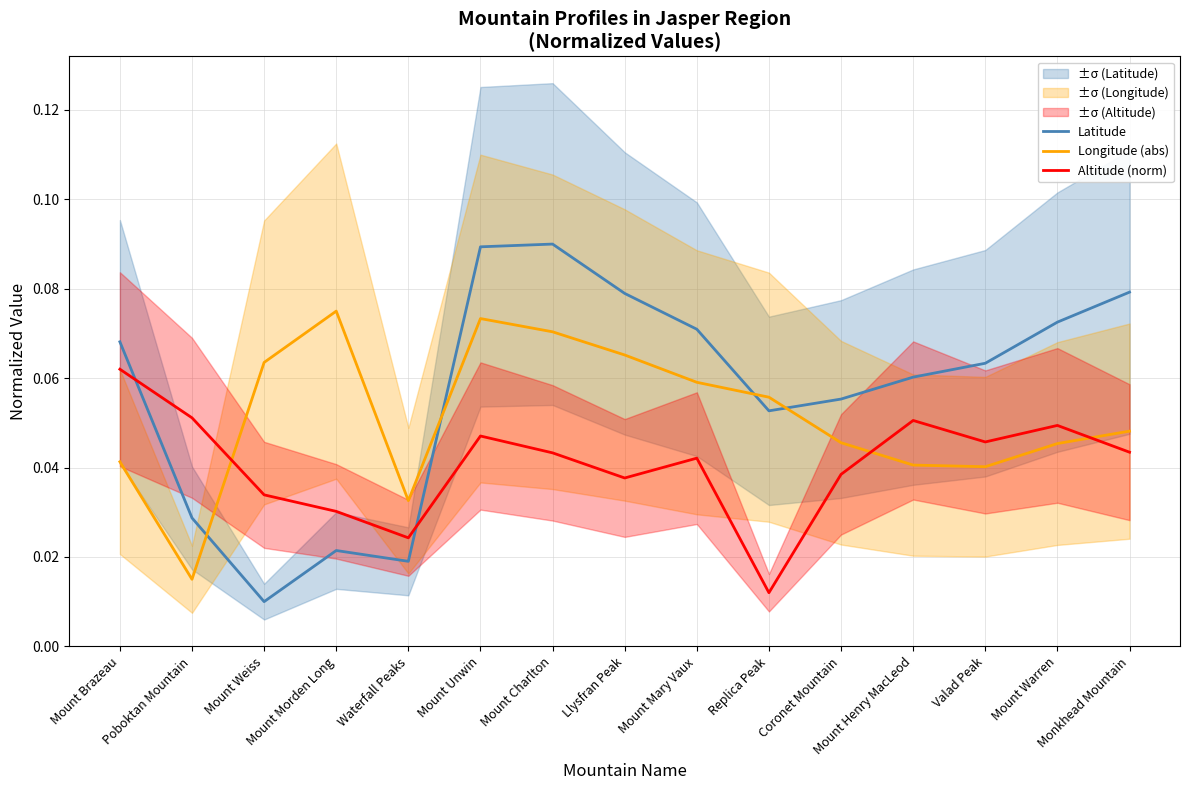

Reading left to right, what are all the values shown in this chart?

Latitude: 0.1	0.0	0.0	0.0	0.0	0.1	0.1	0.1	0.1	0.1	0.1	0.1	0.1	0.1	0.1
Longitude (abs): 0.0	0.0	0.1	0.1	0.0	0.1	0.1	0.1	0.1	0.1	0.0	0.0	0.0	0.0	0.0
Altitude (norm): 0.1	0.1	0.0	0.0	0.0	0.0	0.0	0.0	0.0	0.0	0.0	0.1	0.0	0.0	0.0